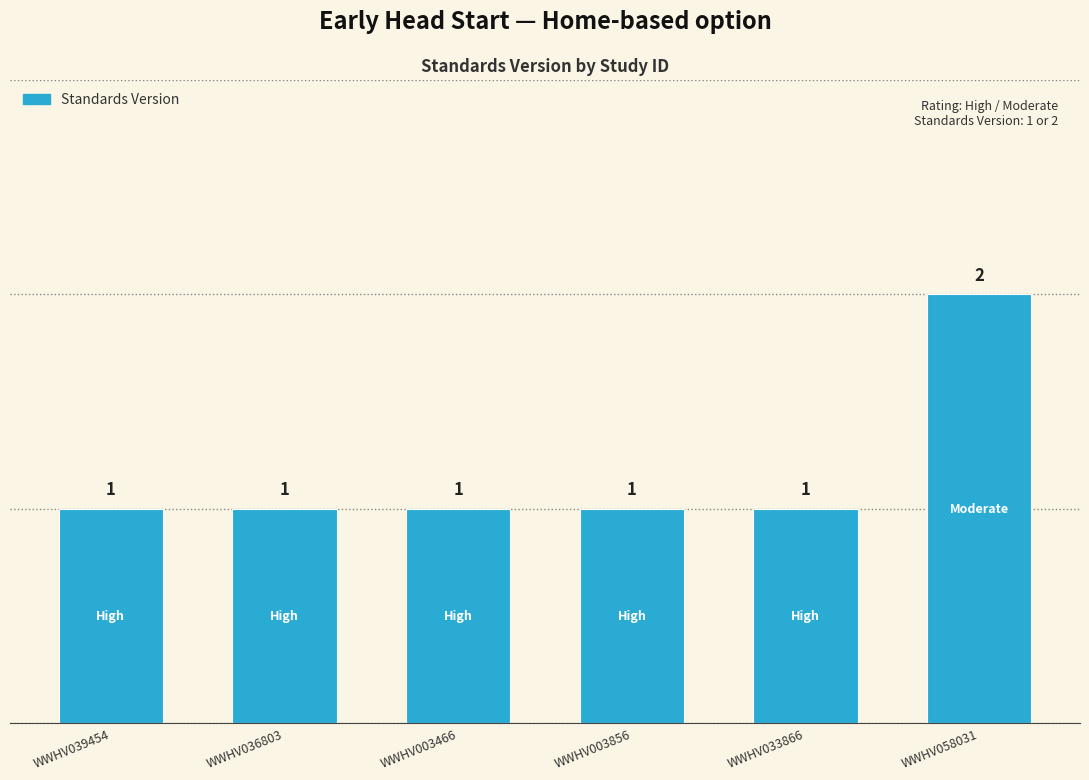

Count the number of values greater than 1.

1